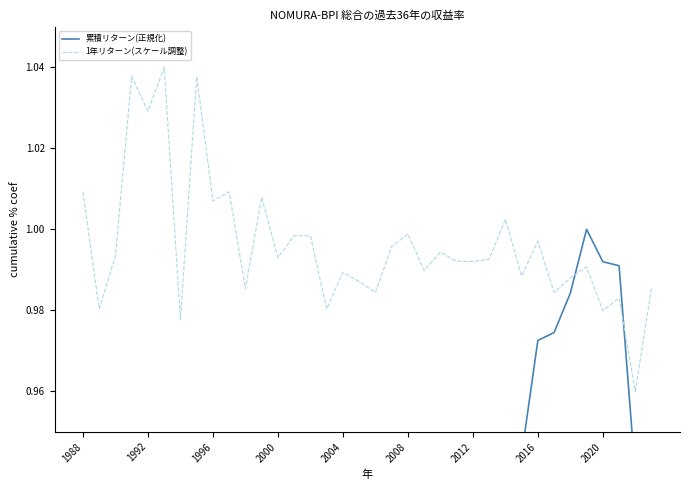

Read the 累積リターン(正規化) value at 2008.

0.5